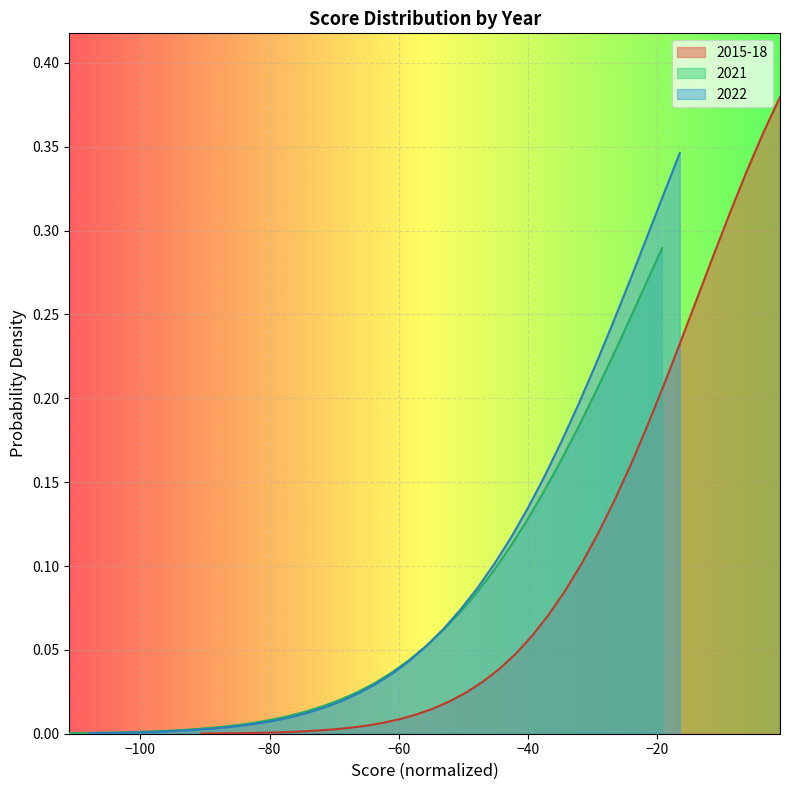

True or false: y_2021 has more than 1 interior local peaks.

False